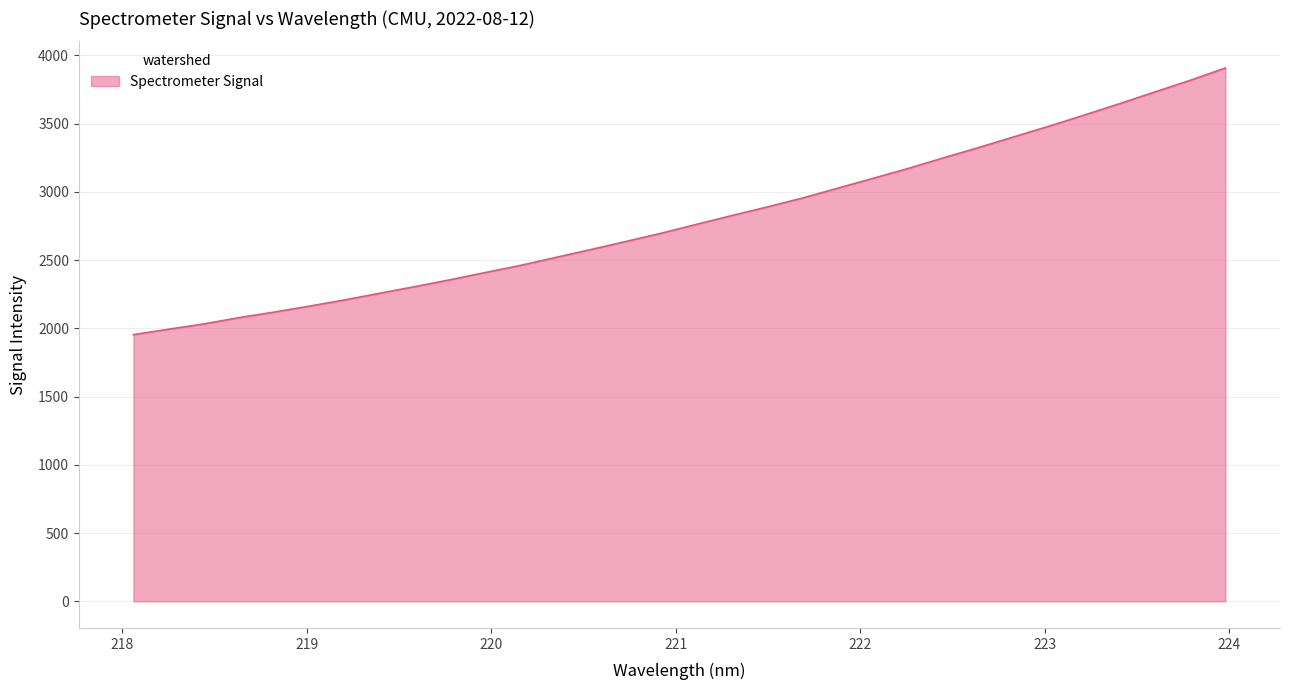

What is the difference between the maximum and minimum values?

1953.6